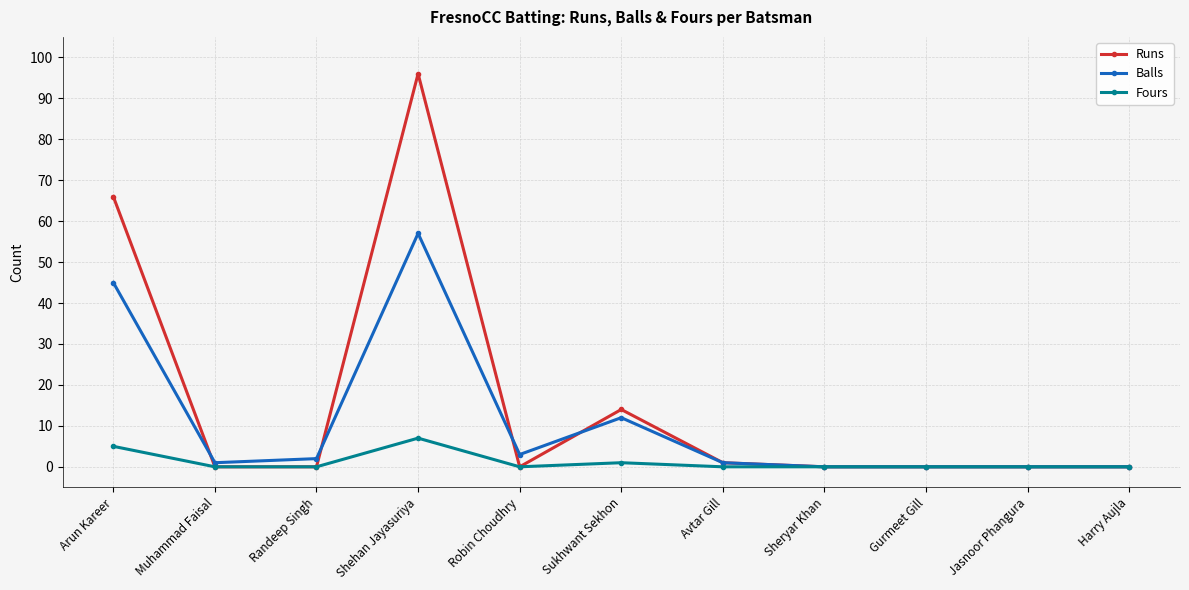

What is the label of the 1st point from the left?

Arun Kareer